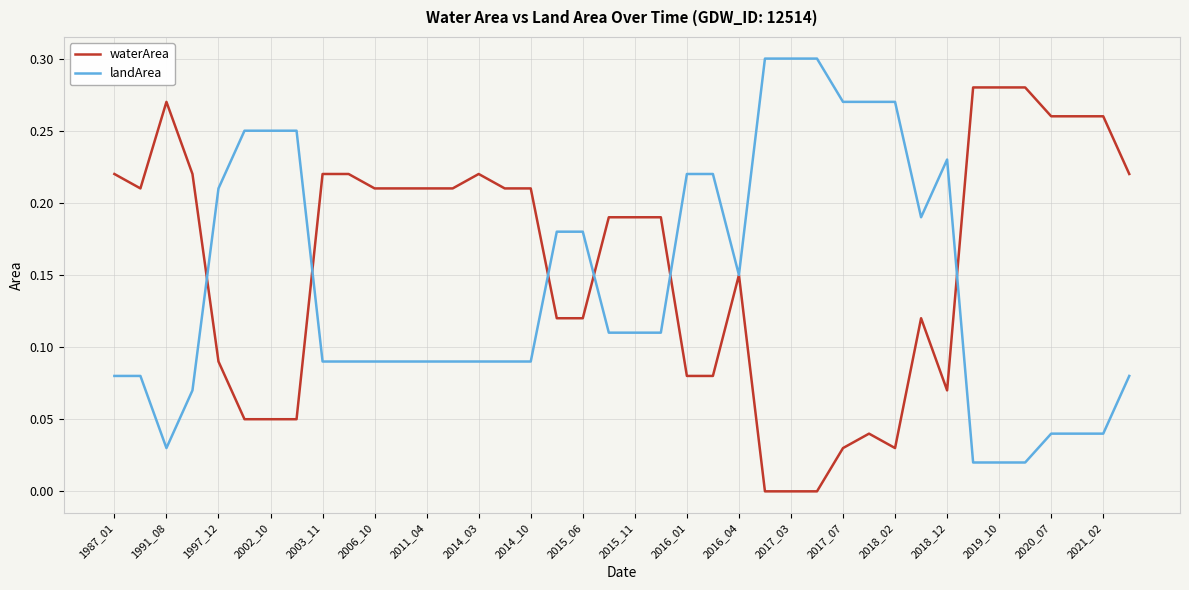

Which series has the largest total across all categories?

waterArea